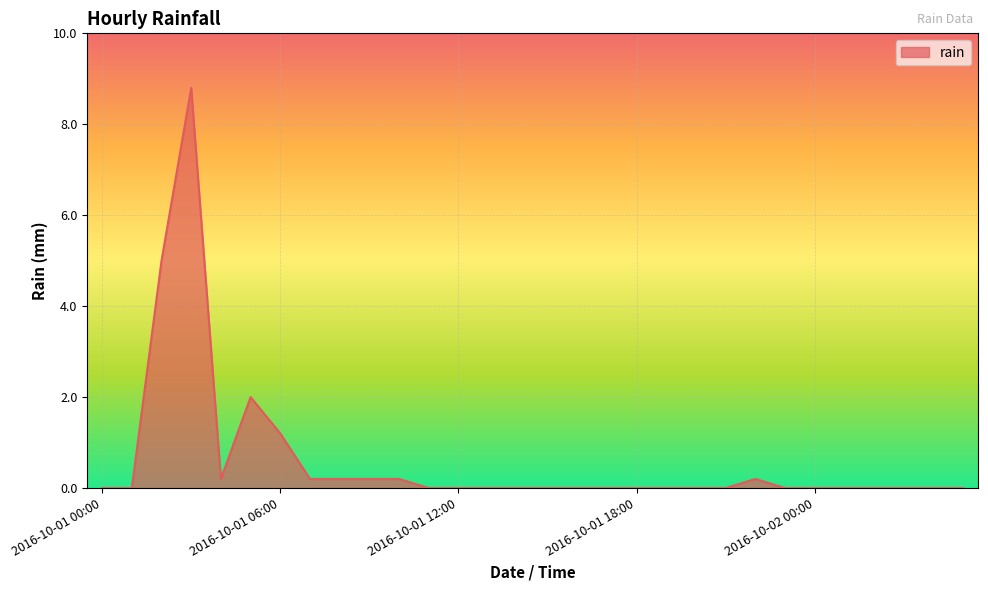

What is the maximum value shown in the chart?

8.8